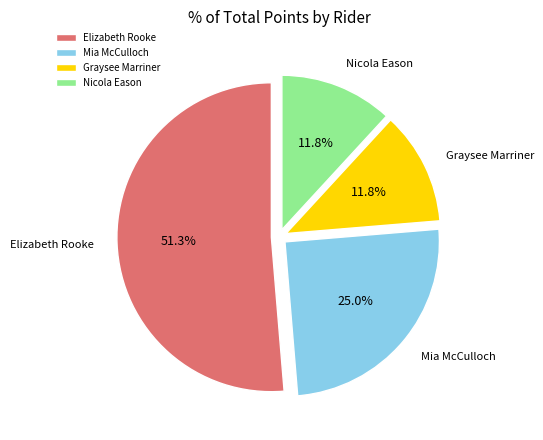

What is the largest slice in the pie chart?

Elizabeth Rooke